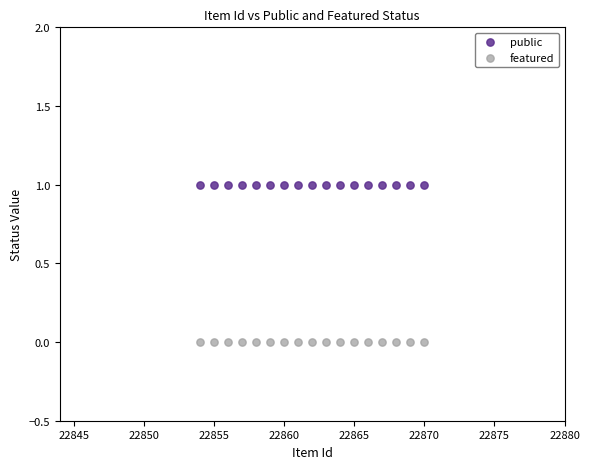

Which series contains the highest Y value?

public